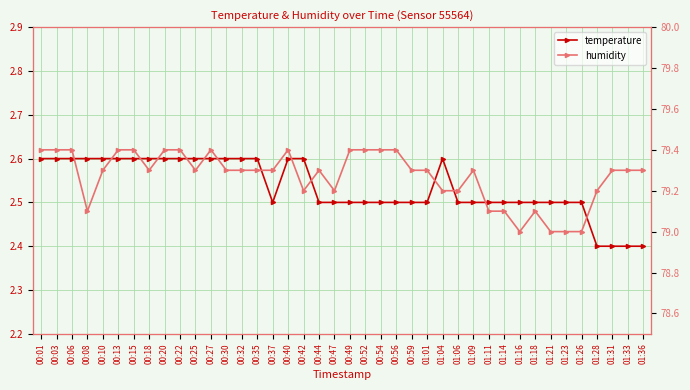

What is the smallest value displayed?

2.4